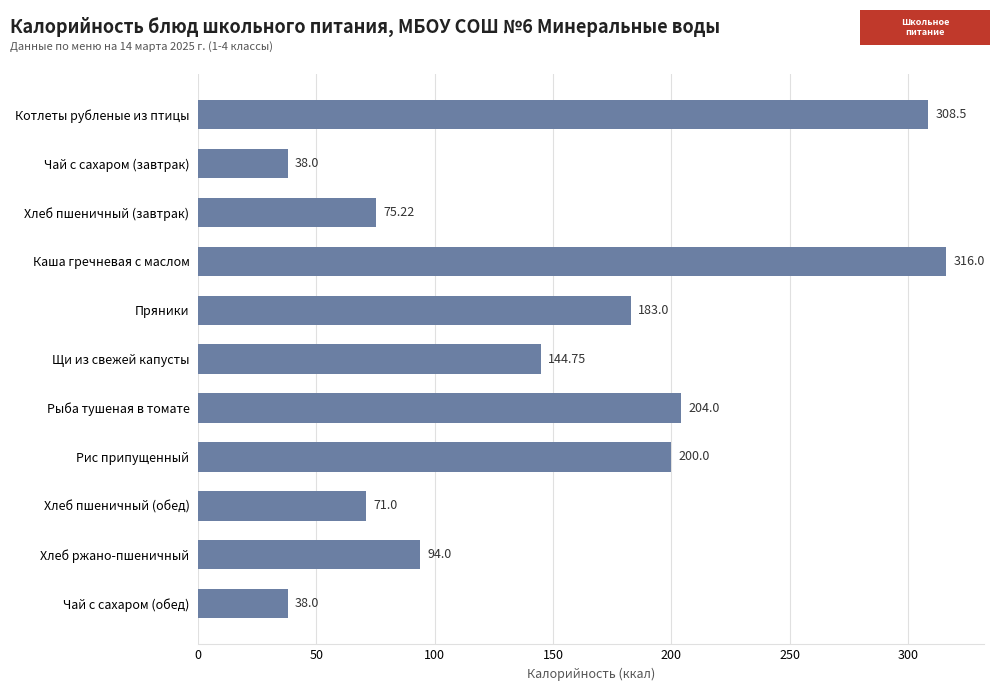

At which label is the value closest to 177?

Пряники